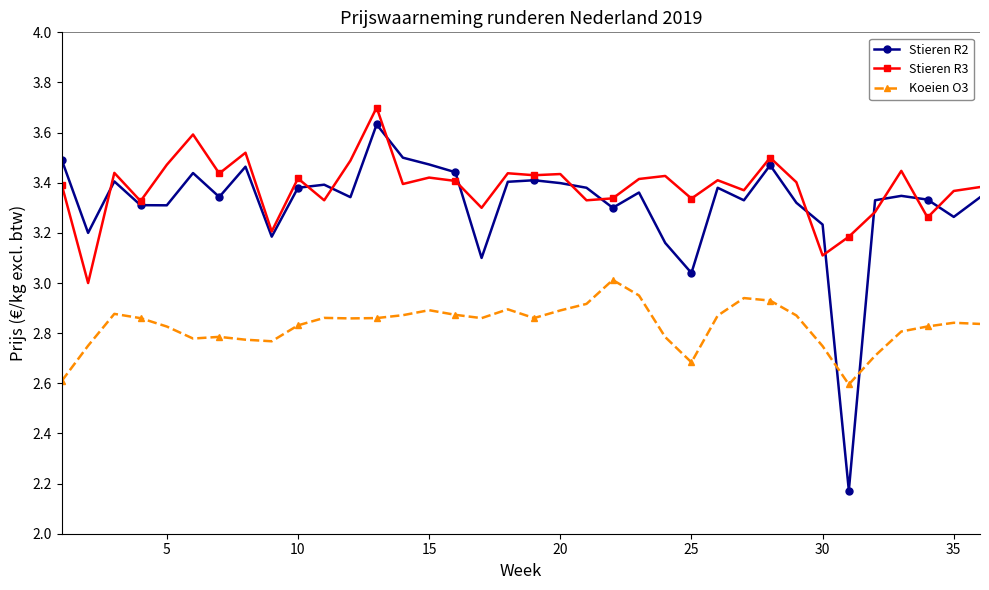

Which series has the largest range (max minus min)?

Stieren R2